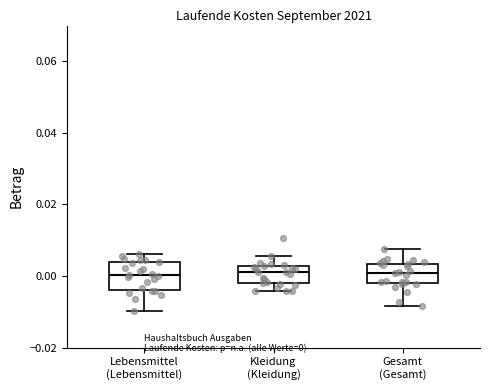

Comparing the boxes themselves (not the whiskers), which one is the tallest?

Lebensmittel (Lebensmittel)